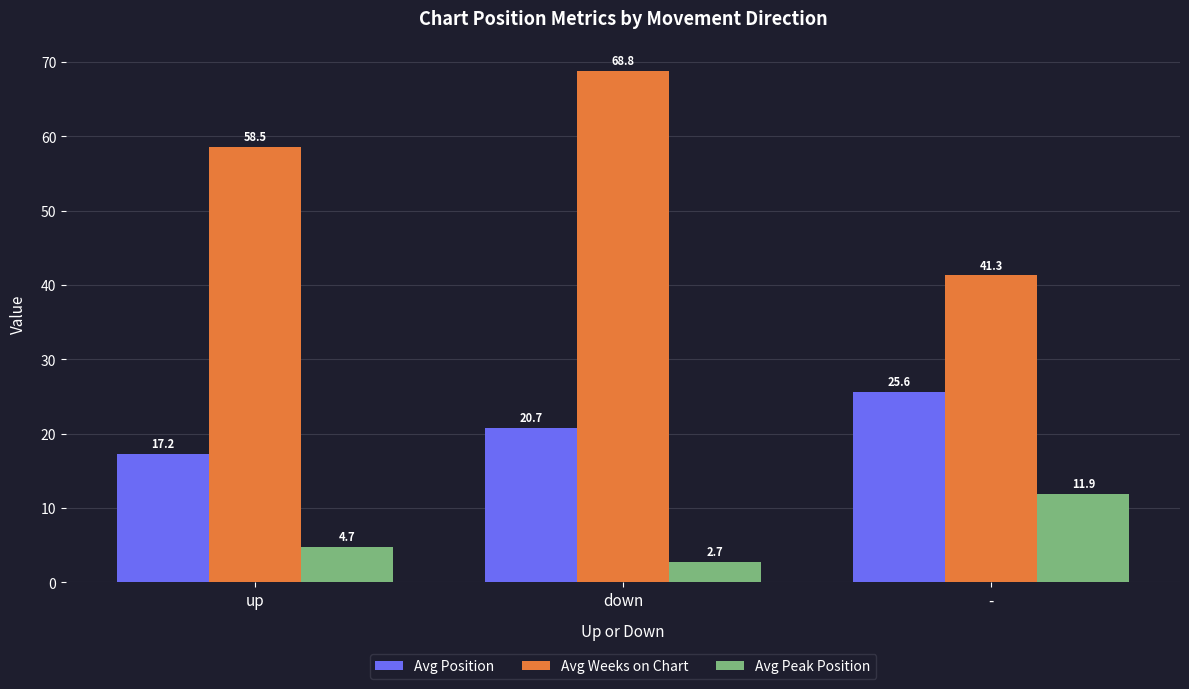

What is the maximum value for Avg Weeks on Chart?

68.8